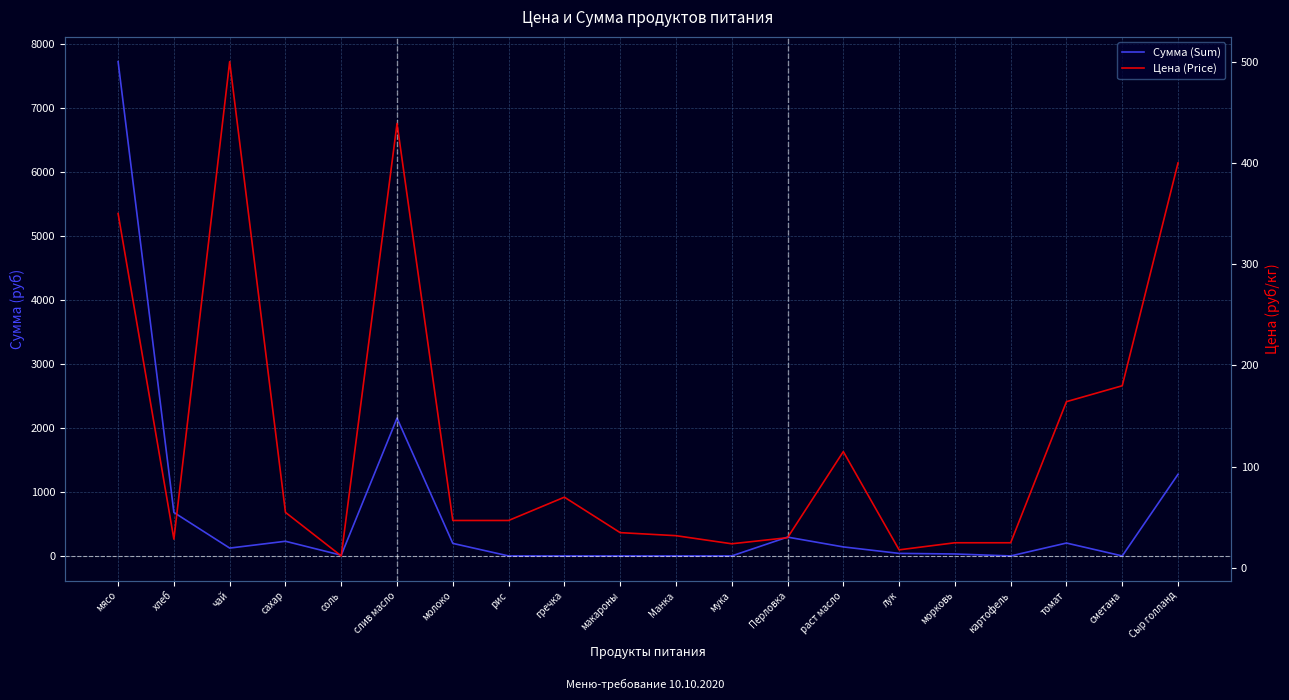

The value of Цена (Price) at Сыр голланд is 112.7. True or false?

False